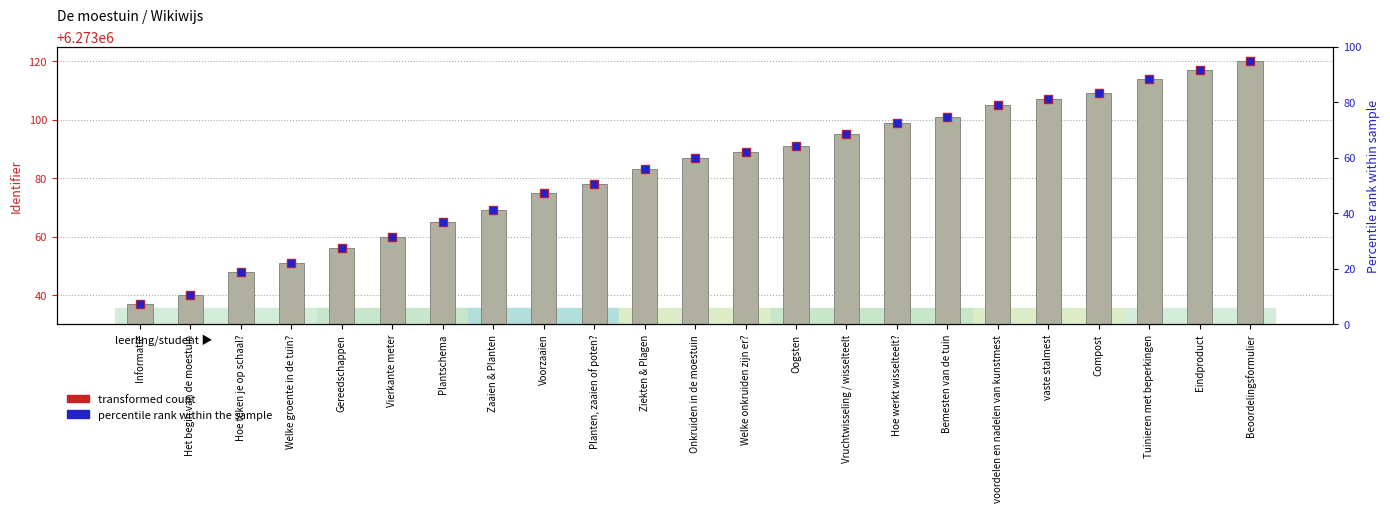

Is the value of transformed count at Zaaien & Planten greater than the value of Identifier (value) at Welke onkruiden zijn er??

No